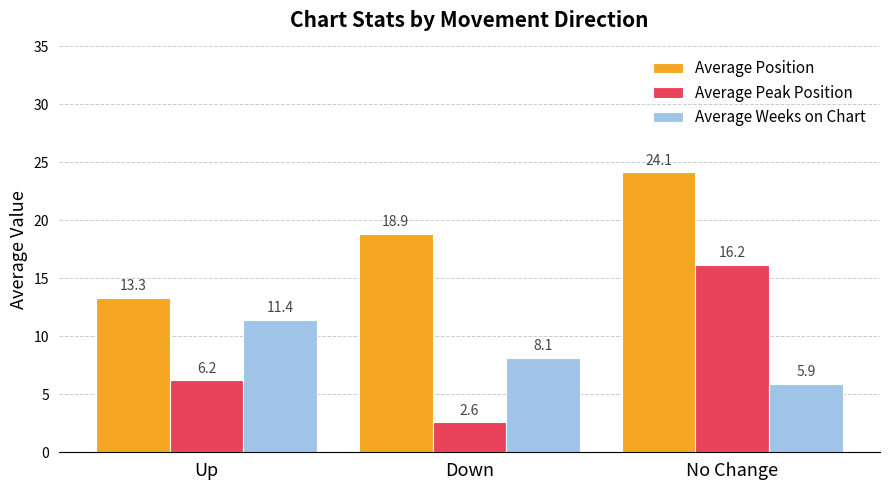

What are all the series names shown in the legend?

Average Position, Average Peak Position, Average Weeks on Chart